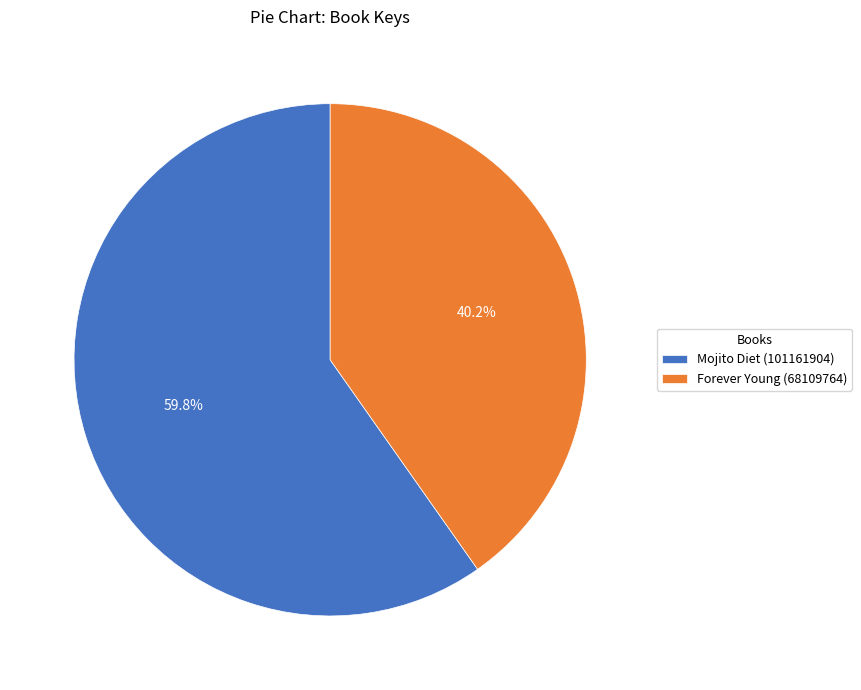

Rank the categories by value from lowest to highest.

Forever Young (68109764), Mojito Diet (101161904)